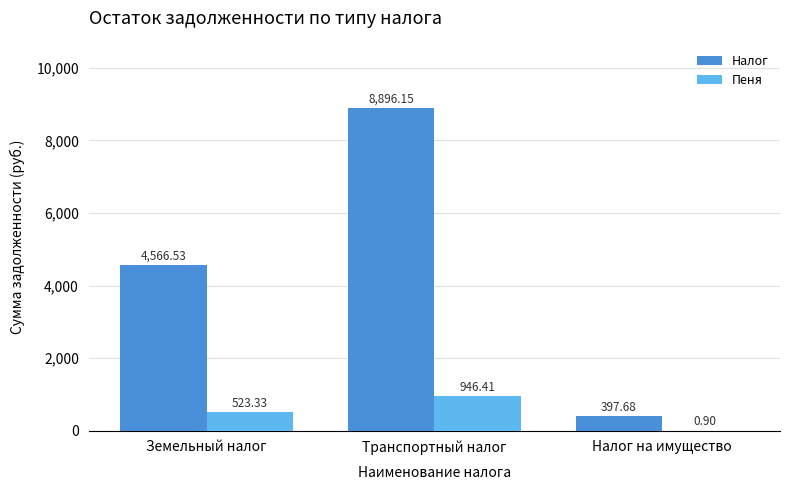

Where is Налог nearest to the value 4646?

Земельный налог